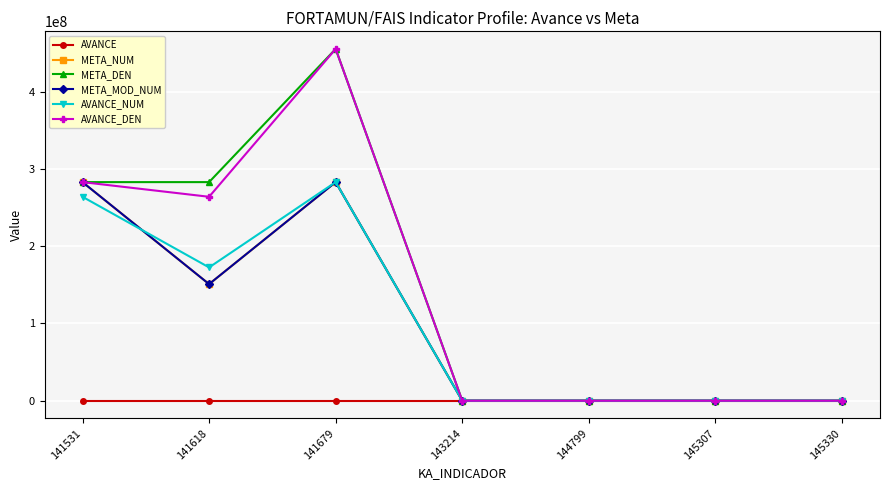

At which label is AVANCE_DEN closest to 227644314?

141618